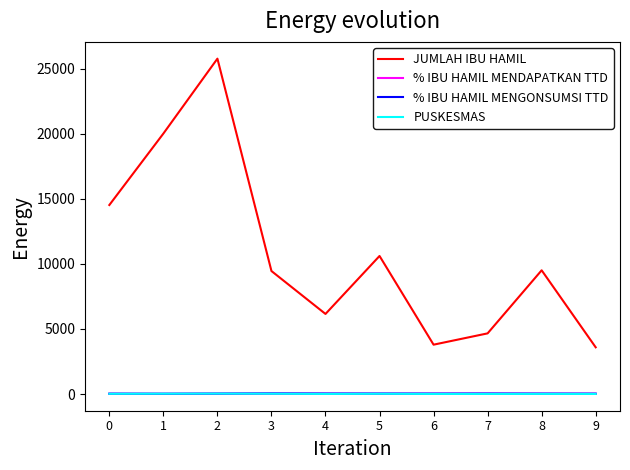

What is the greatest value displayed?

25758.0